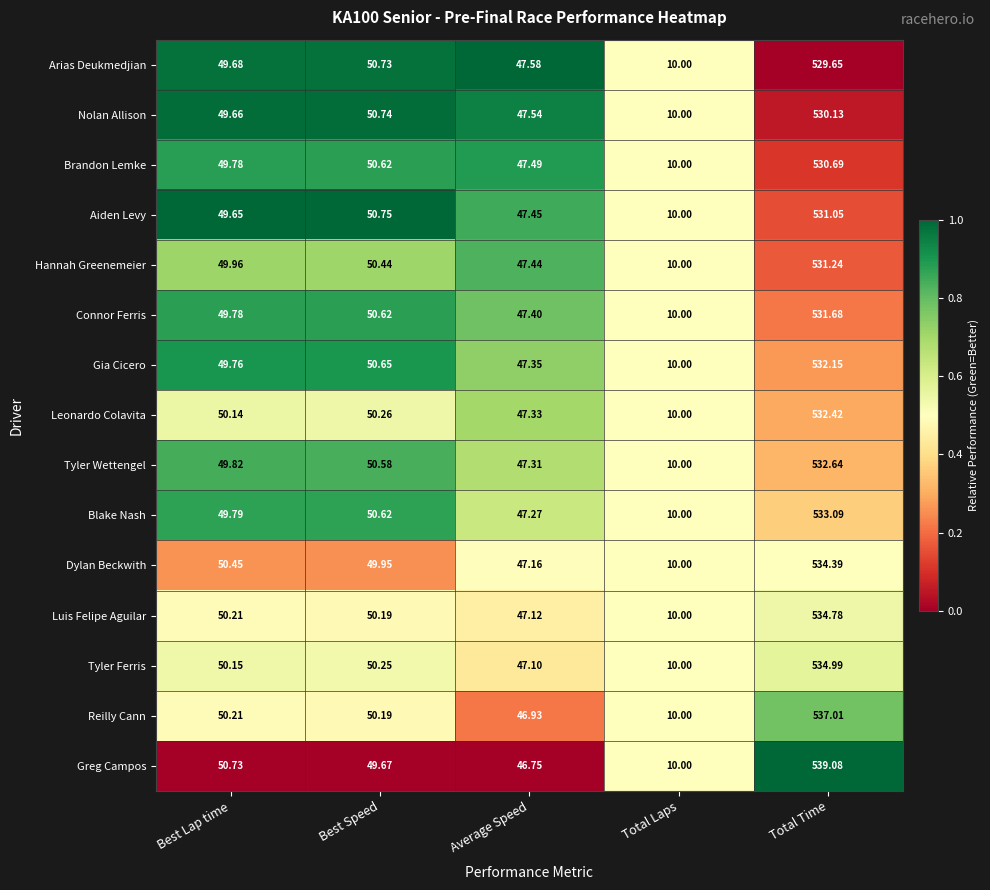

At which category does the chart reach its minimum across all series?

Total Laps